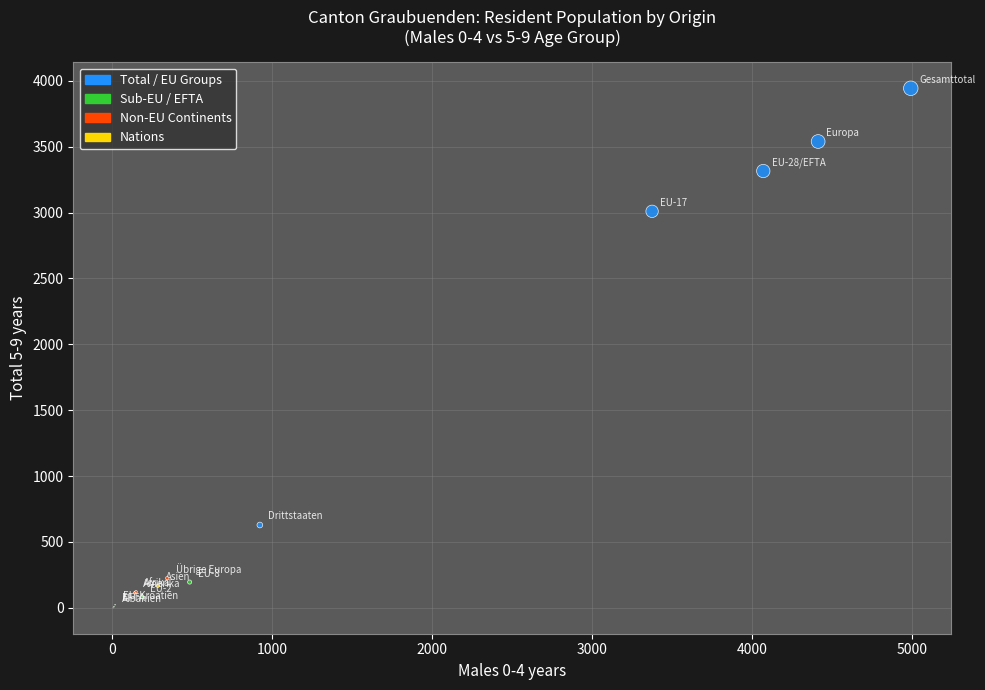

What Y value in the scatter plot is closest to 1971?

3009